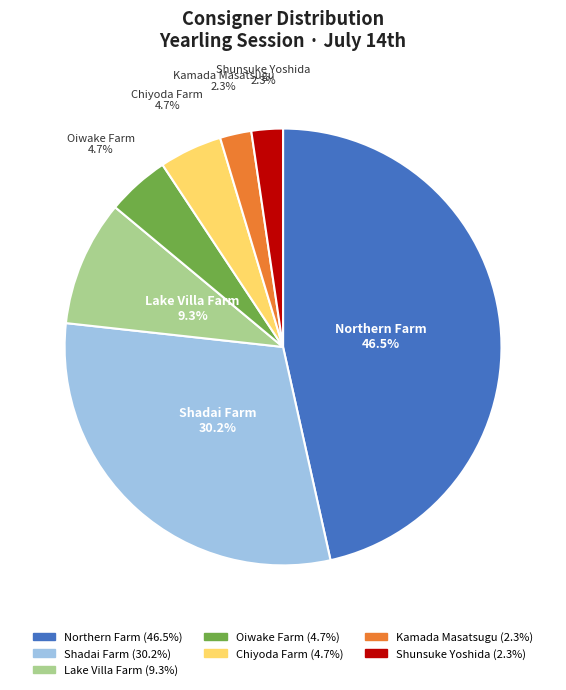

Does any single category account for the majority?

No